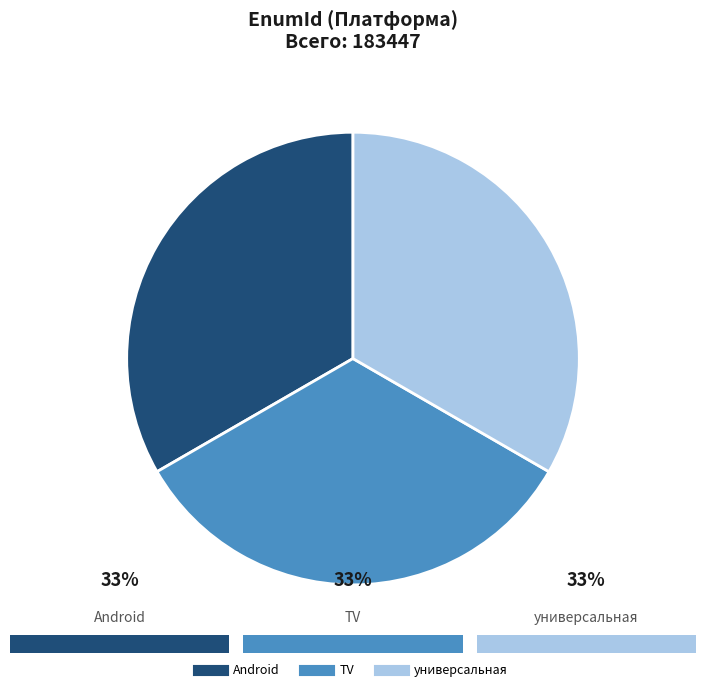

How many segments does this pie chart have?

3